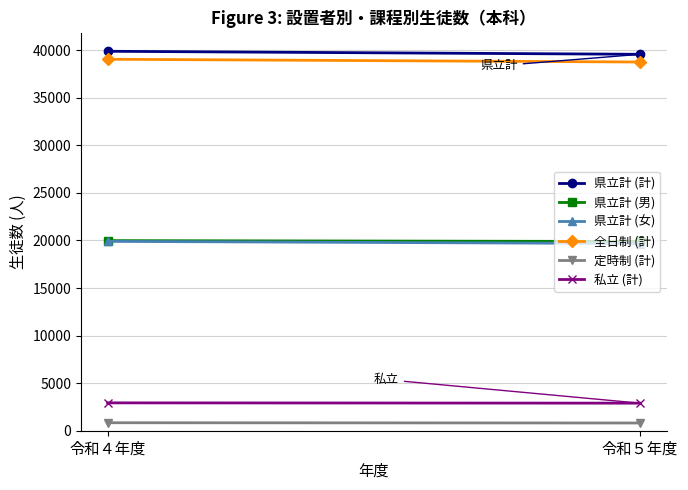

Reading left to right, list all the values displayed in this chart.

県立計 (計): 39887	39570
県立計 (男): 19982	19893
県立計 (女): 19905	19677
全日制 (計): 39048	38759
定時制 (計): 839	811
私立 (計): 2929	2897